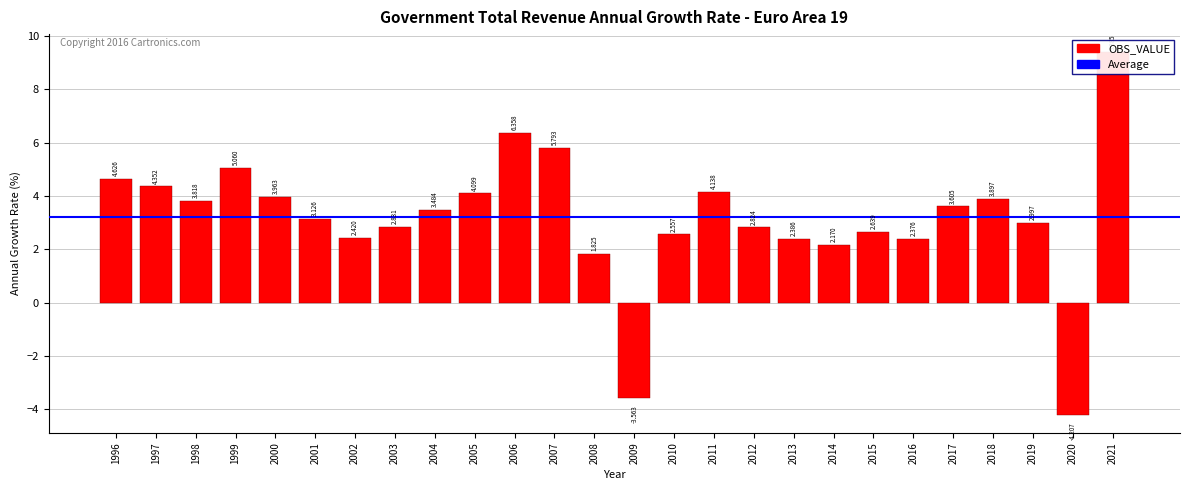

How many categories are shown in the chart?

26